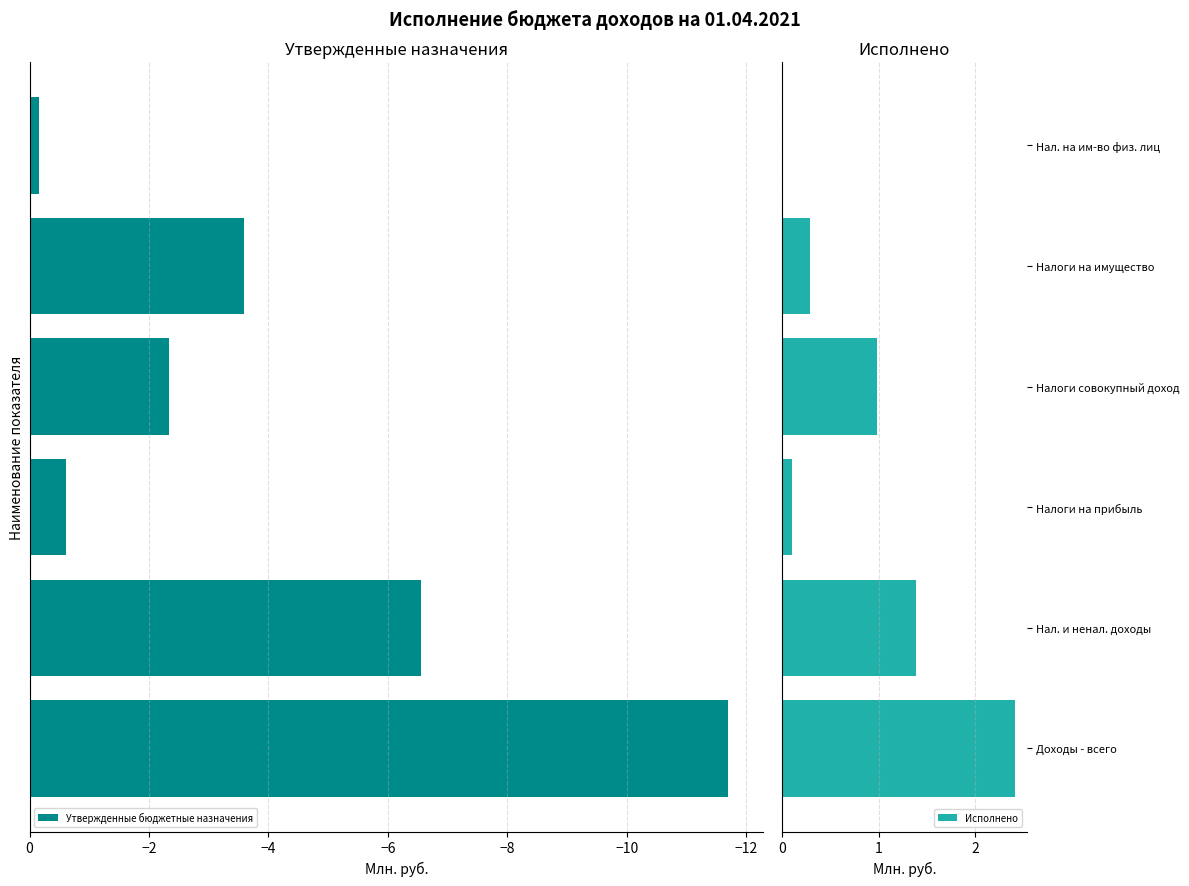

What is the average value of the Утвержденные бюджетные назначения series?

-4.2